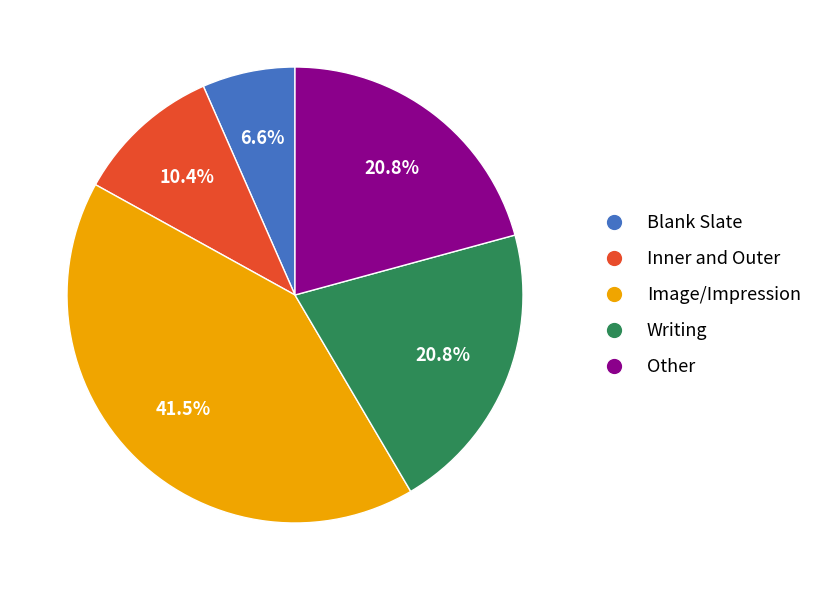

Which category has the biggest portion of the pie?

Image/Impression